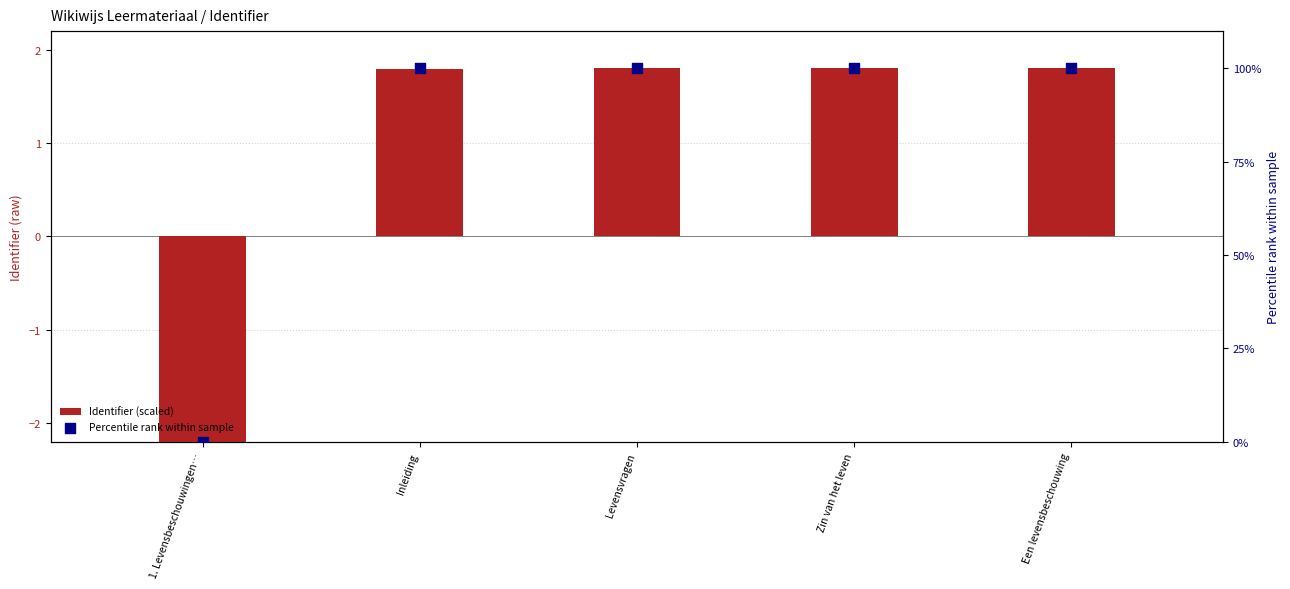

Which series reaches the maximum Y coordinate?

Percentile rank within sample